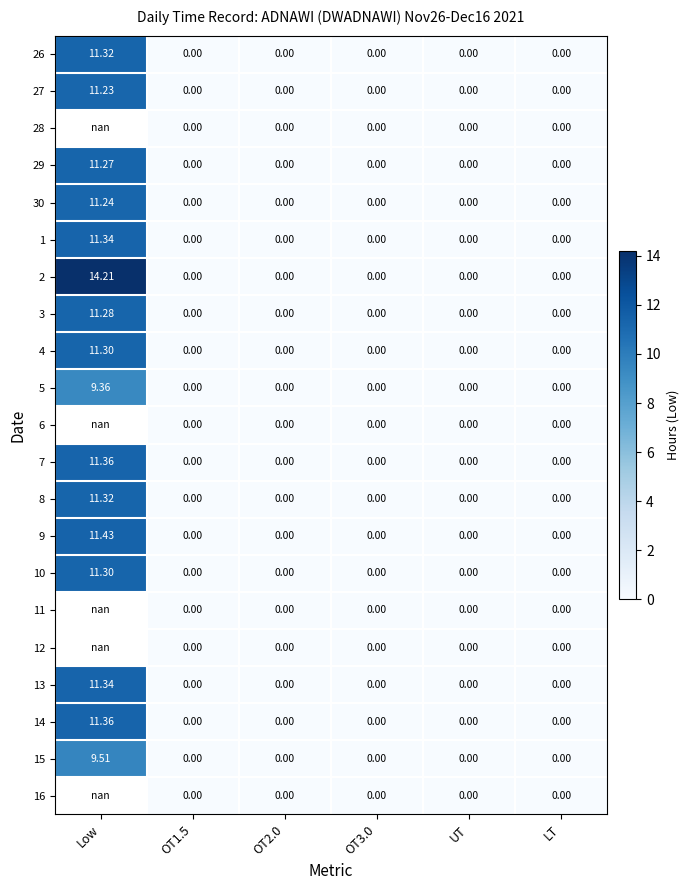

Between OT1.5 and LT, which is larger?

OT1.5